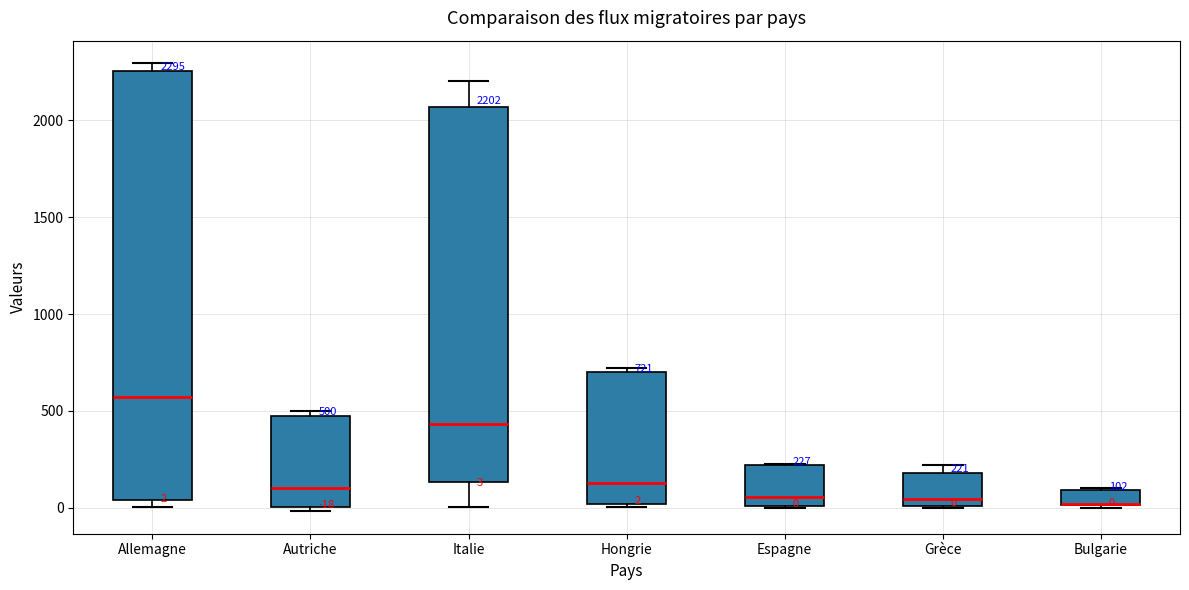

Comparing the boxes themselves (not the whiskers), which one is the tallest?

Allemagne